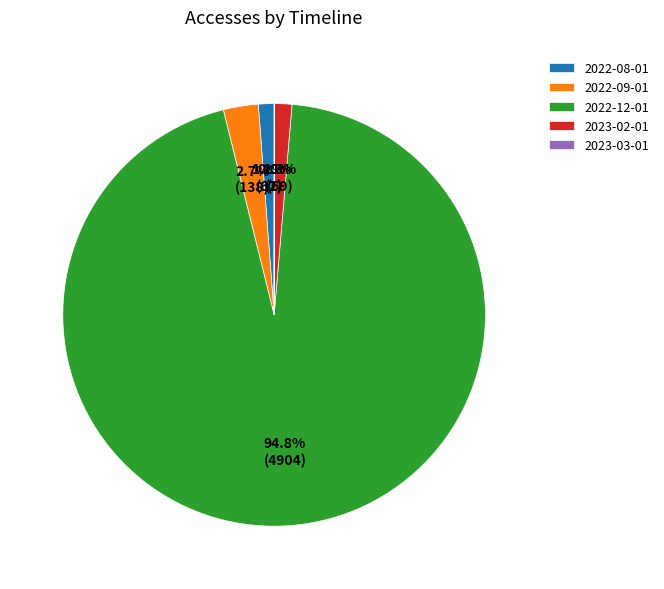

What is the largest slice in the pie chart?

2022-12-01